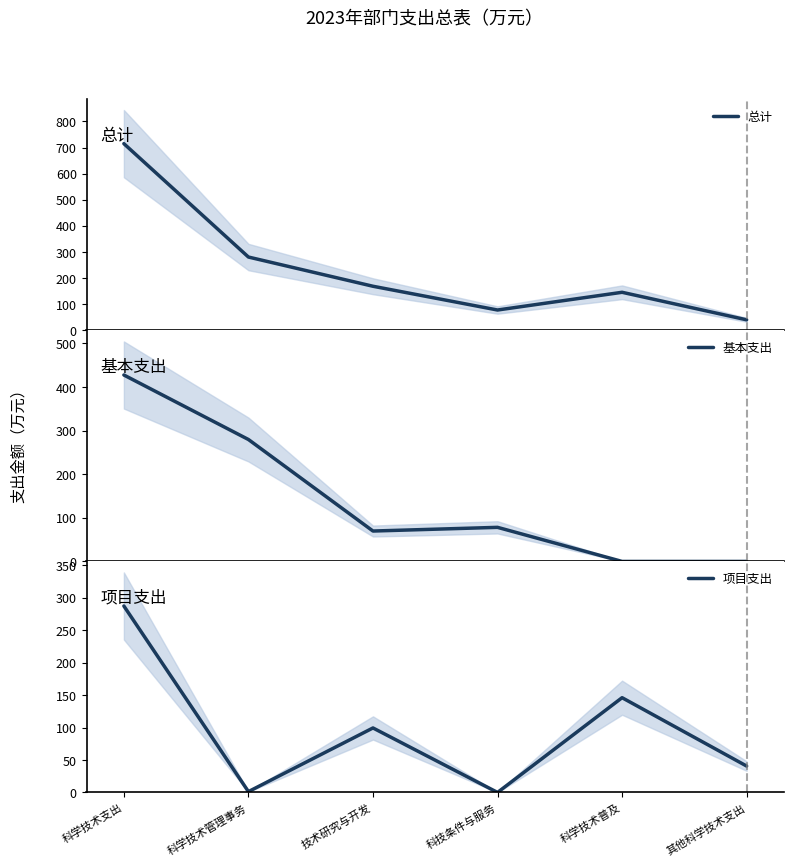

Between 科学技术支出 and 科学技术管理事务, which series saw the biggest shift?

总计